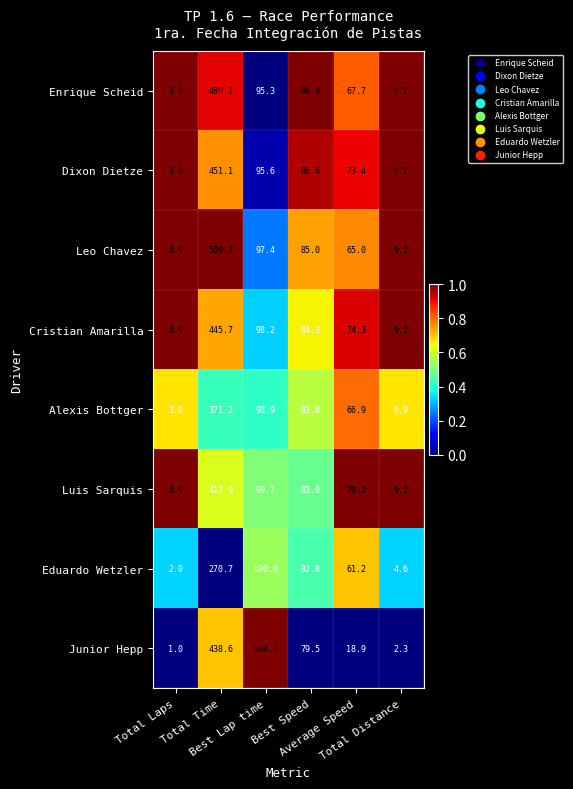

What is the total value across all series at Average Speed?

506.7